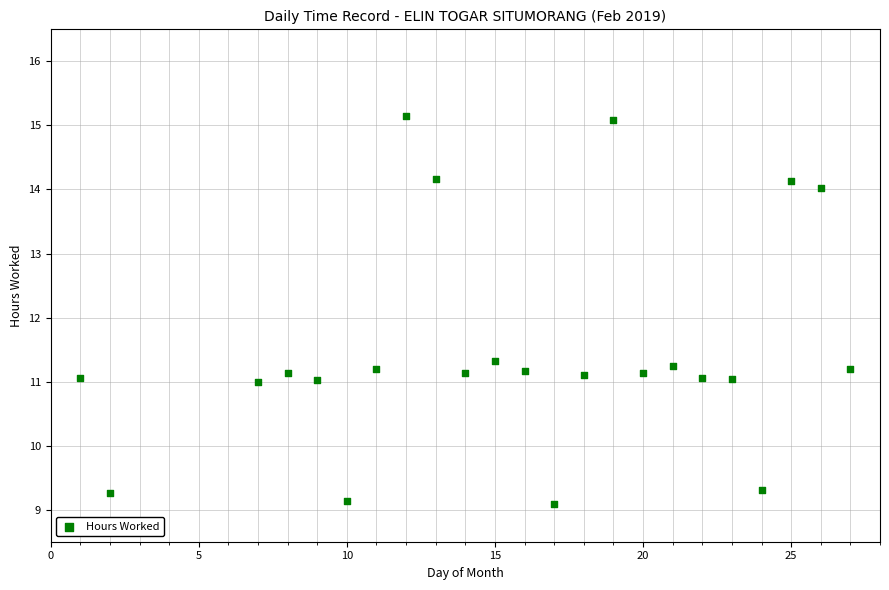

What is the range of X values (max minus min)?

26.0